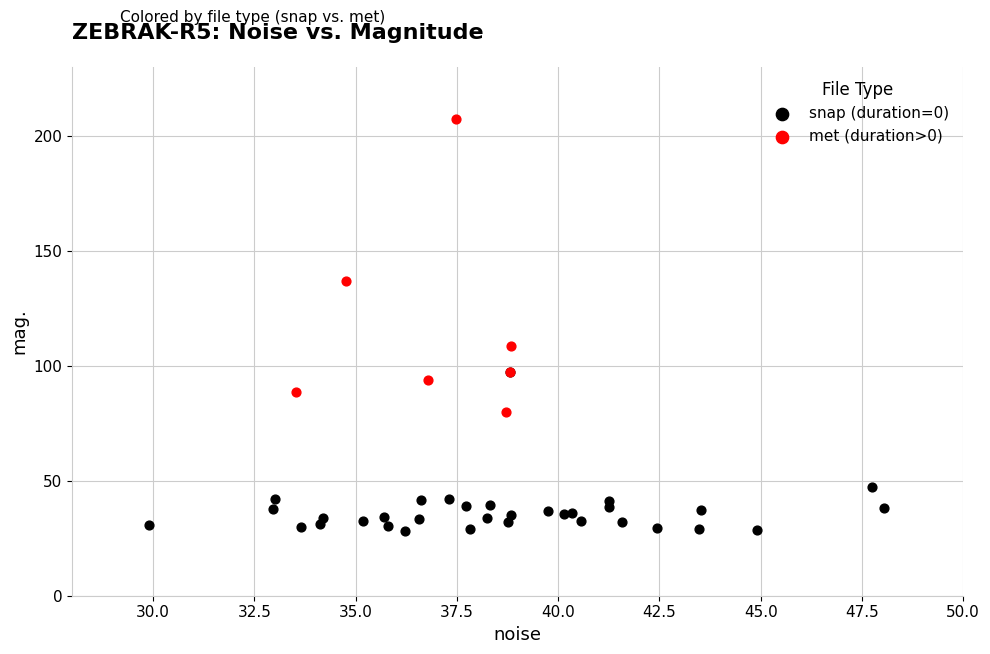

Which series contains the lowest Y value?

snap (duration=0)